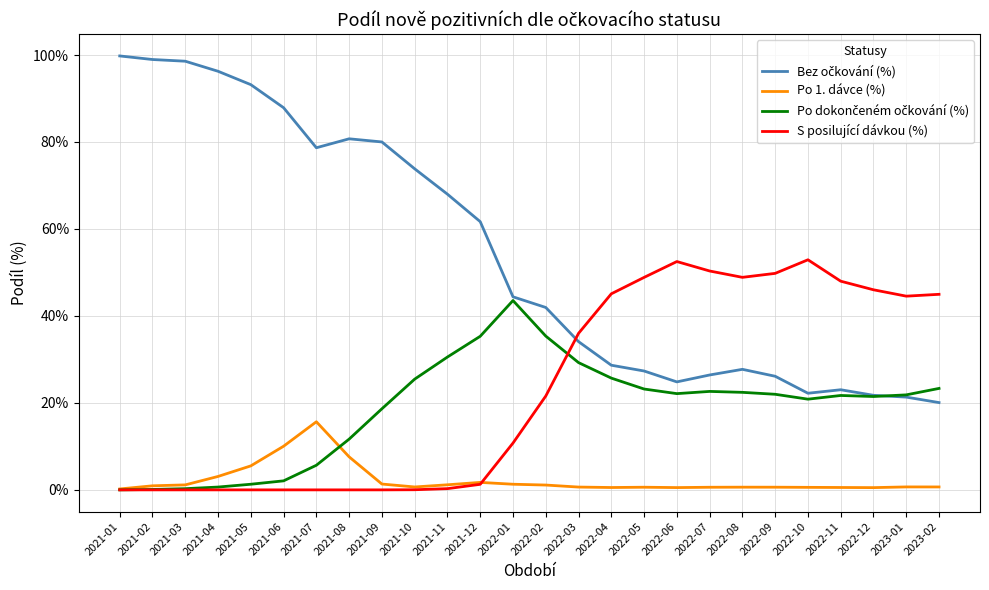

Read the S posilující dávkou (%) value at 2022-10.

52.9